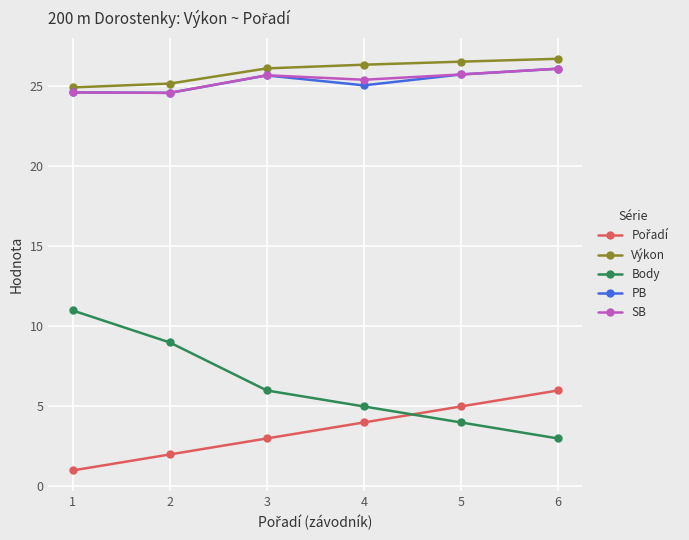

True or false: Body has more than 1 interior local peaks.

False